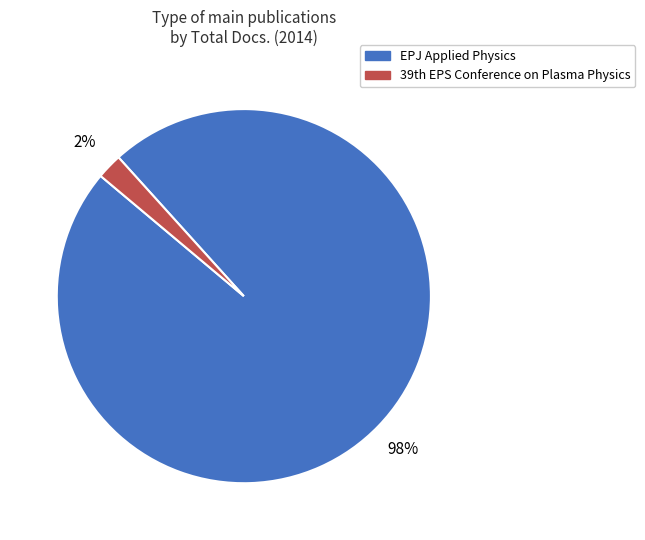

Which category has the smallest portion of the pie?

39th EPS Conference on Plasma Physics